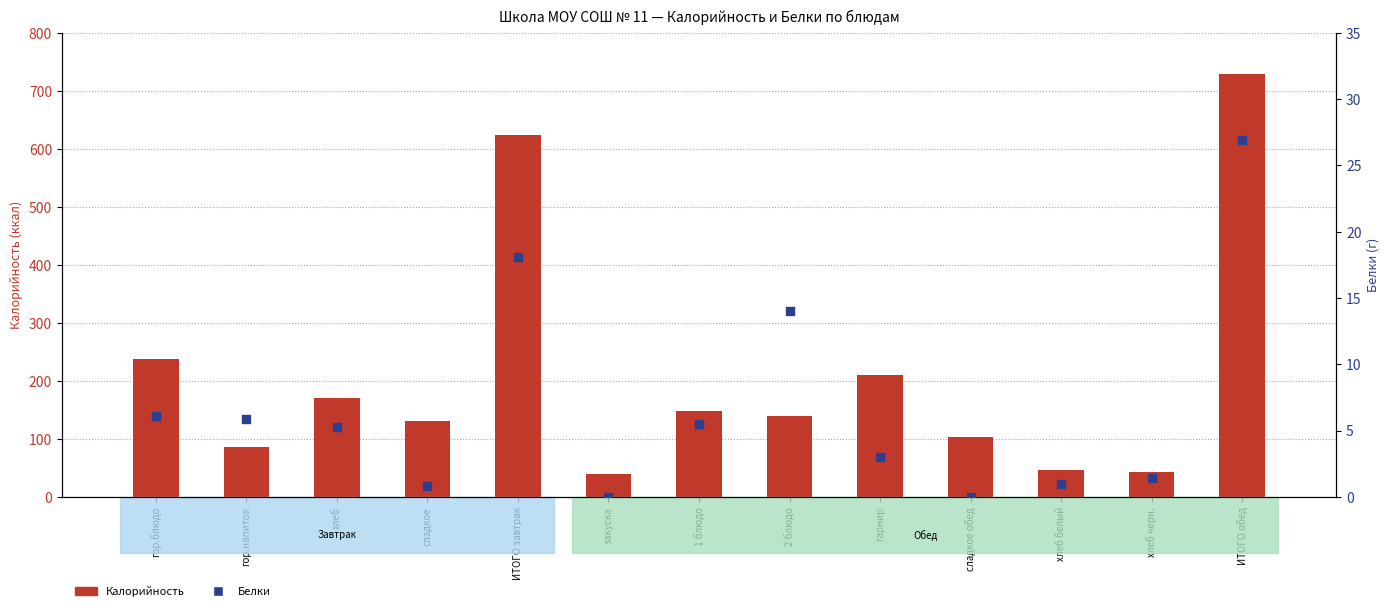

Is the value of Калорийность at хлеб greater than the value of Белки at сладкое?

Yes